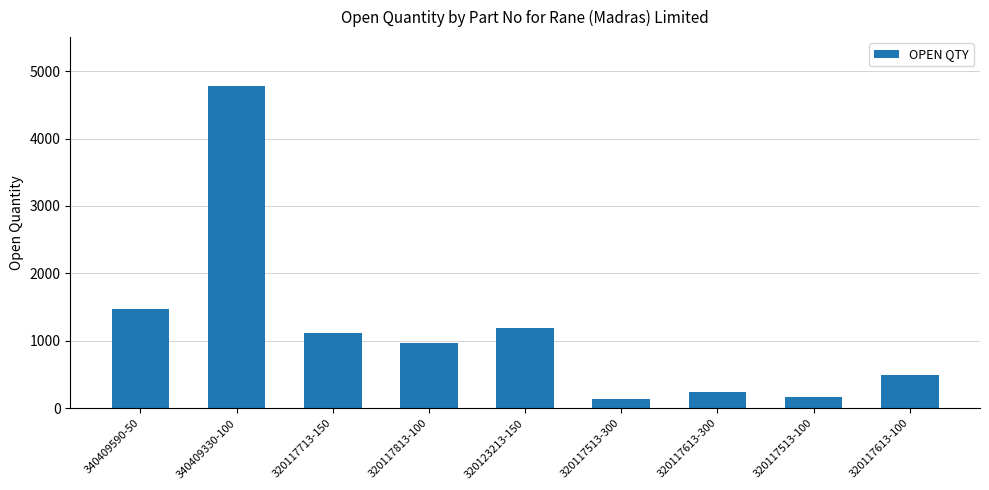

What is the label of the 9th bar from the right?

340409590-50